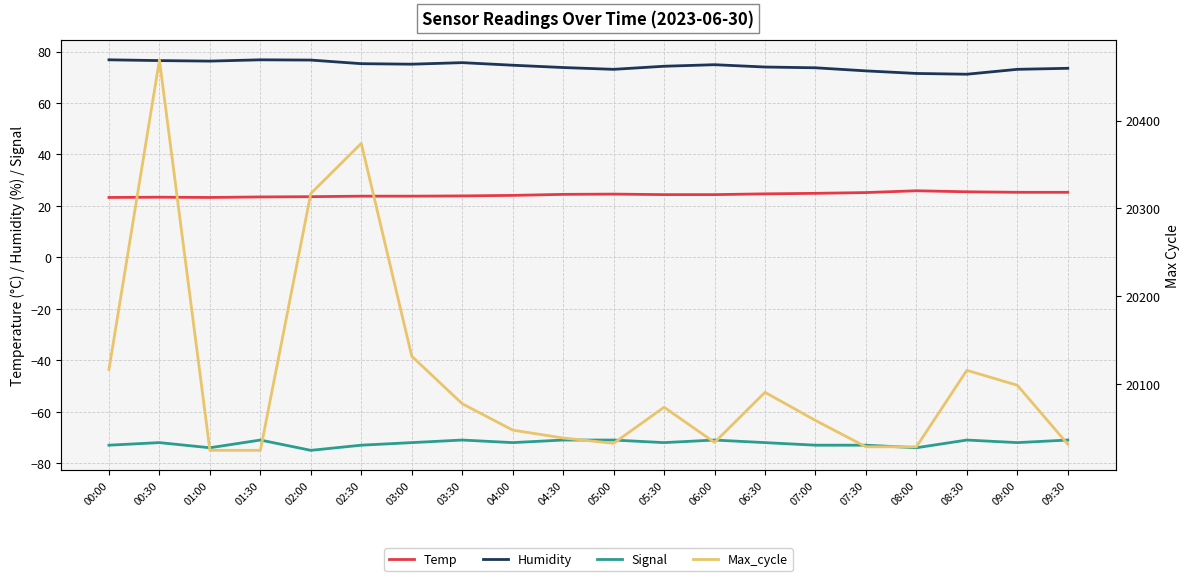

At which category is the sum across all series the highest?

00:30